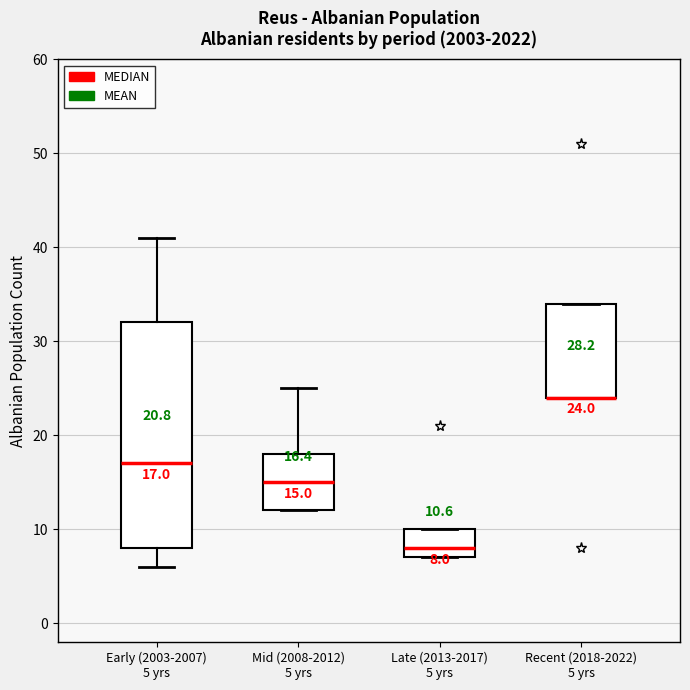

Comparing the boxes themselves (not the whiskers), which one is the tallest?

Early (2003-2007) 5 yrs